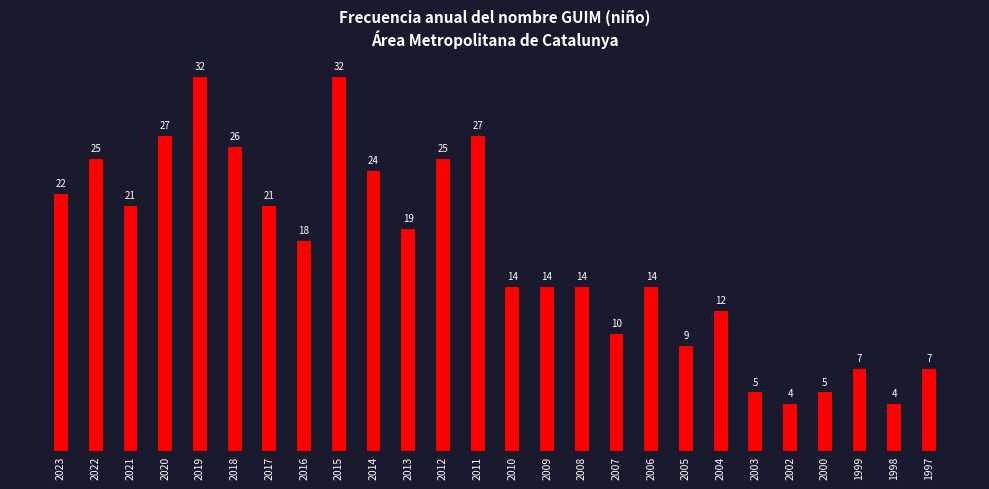

The value at 2012 is 25. True or false?

True